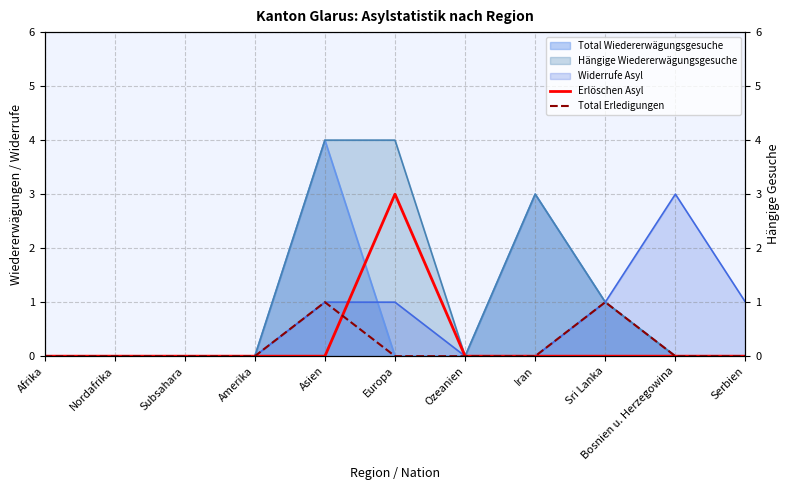

Rank the categories by Total Erledigungen value from lowest to highest.

Afrika, Nordafrika, Subsahara, Amerika, Europa, Ozeanien, Iran, Bosnien u. Herzegowina, Serbien, Asien, Sri Lanka